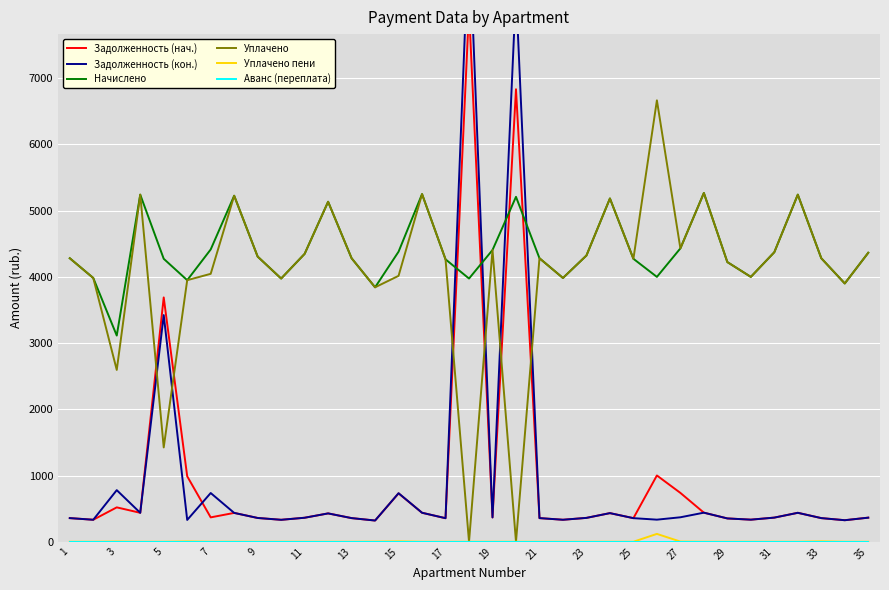

Does the chart display data point markers on the line(s)?

No